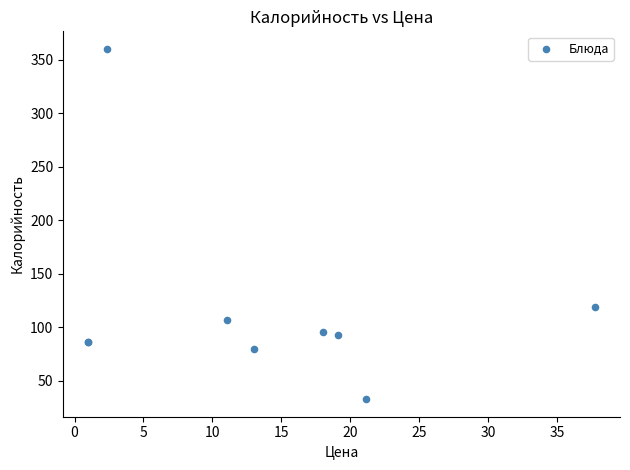

What Y value in the scatter plot is closest to 196?

119.0